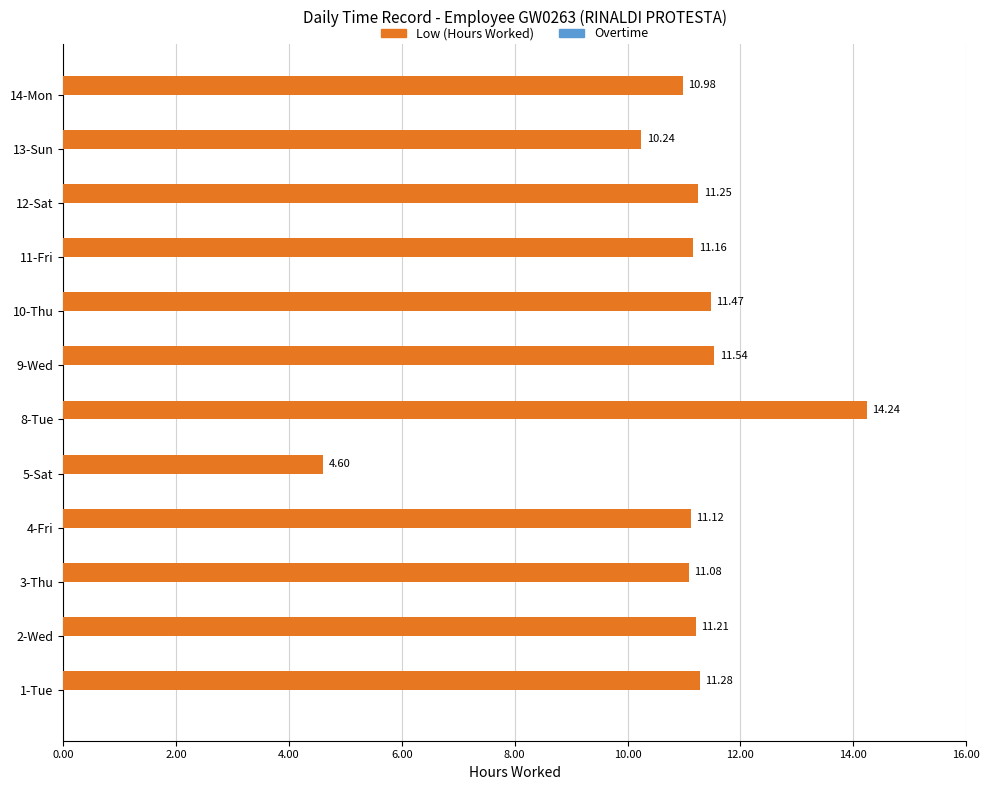

What is the difference between the values at 3-Thu and 9-Wed?

0.5